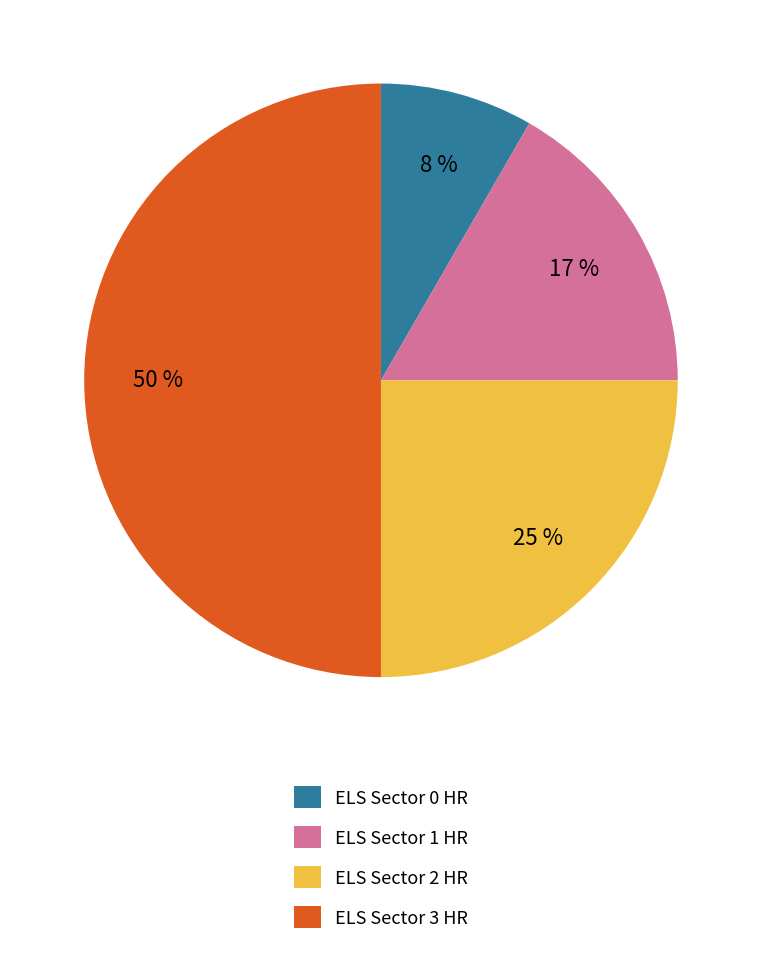

How many segments does this pie chart have?

4